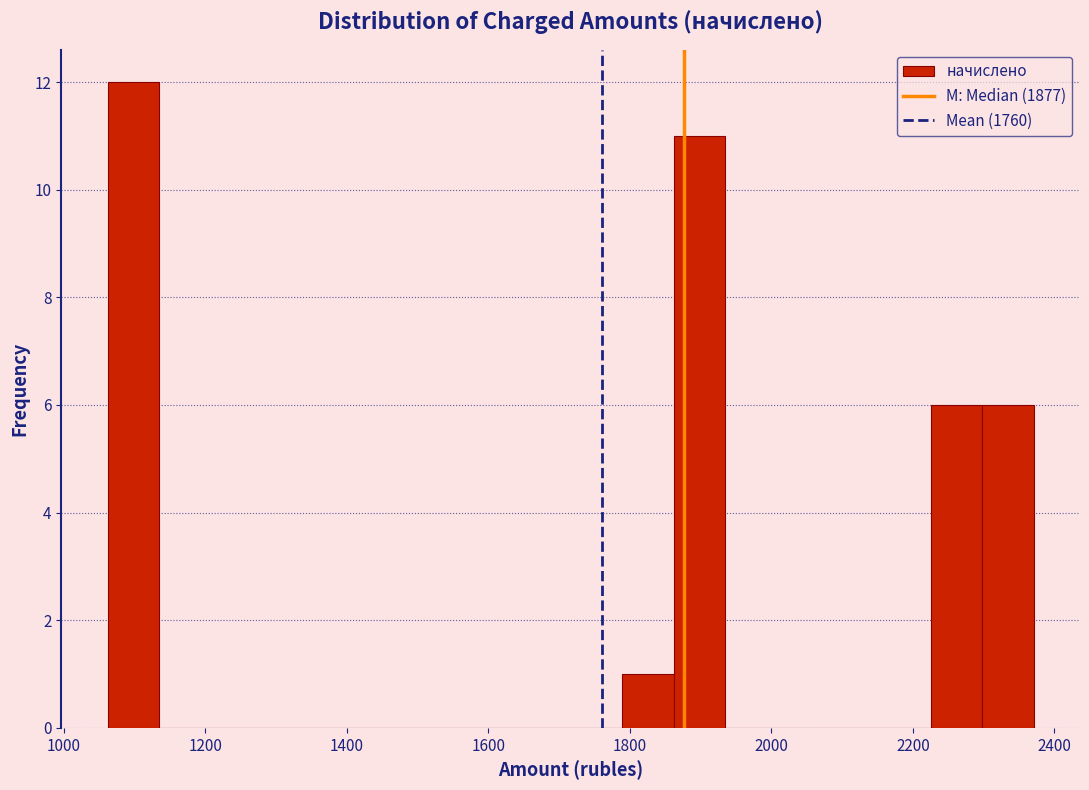

Around what value on the x-axis is the tallest bar? Give the approximate position of its centre, as read against the axis.

1100